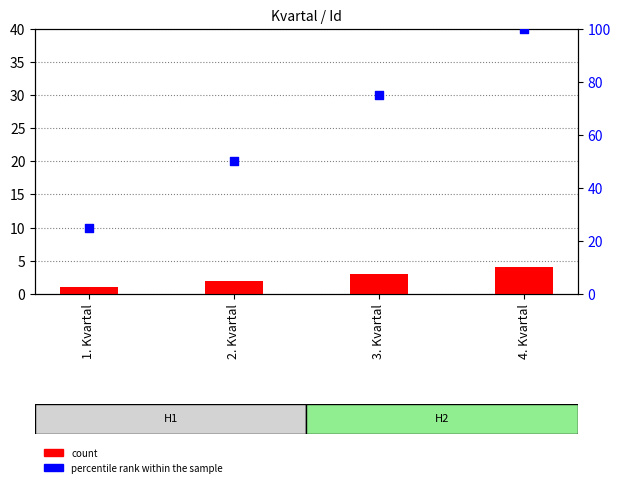

At which category is the sum across all series the highest?

4. Kvartal